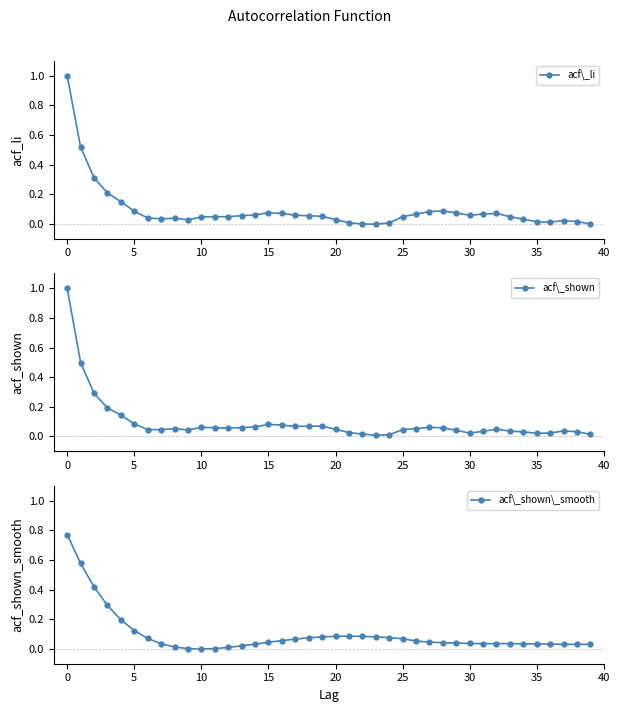

True or false: acf\_shown has a value of 0.0 at 30.

True